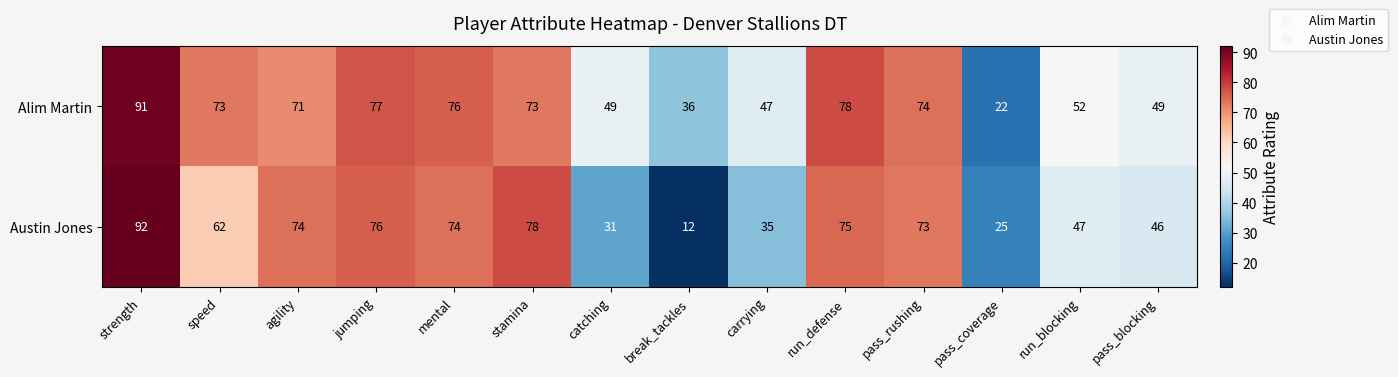

Reading left to right, list all the values displayed in this chart.

Alim Martin: 91	73	71	77	76	73	49	36	47	78	74	22	52	49
Austin Jones: 92	62	74	76	74	78	31	12	35	75	73	25	47	46